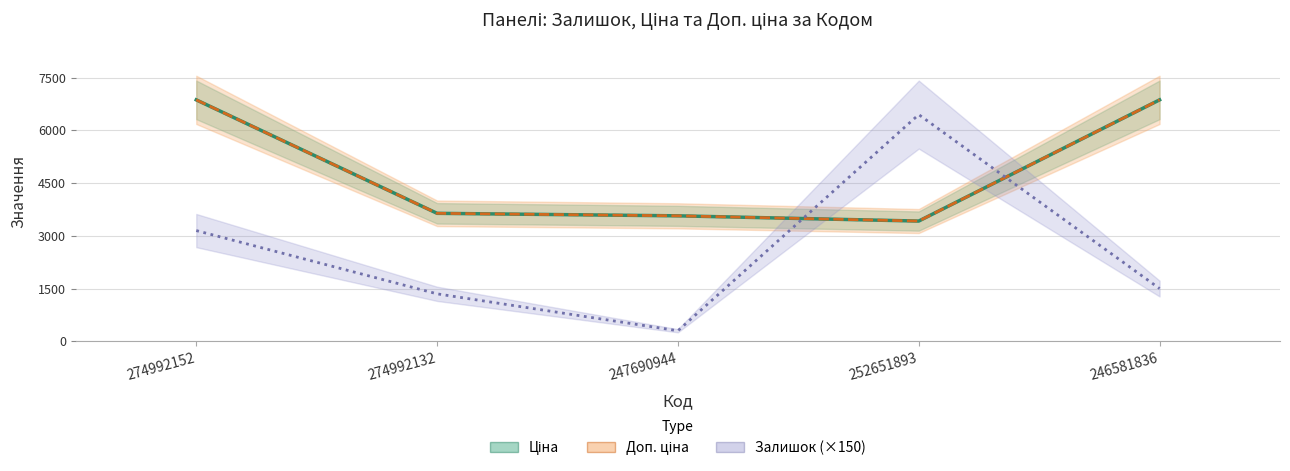

Rank the categories by Доп. ціна value from highest to lowest.

274992152, 246581836, 274992132, 247690944, 252651893